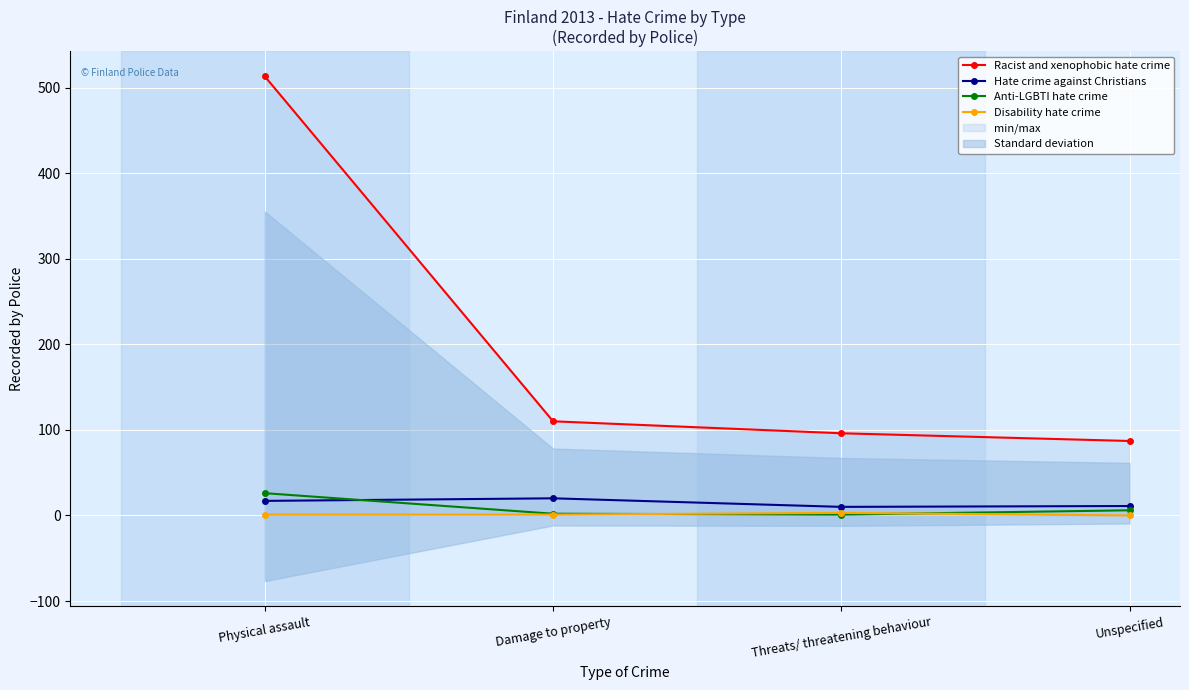

Is this an area chart (filled region under the line)?

No